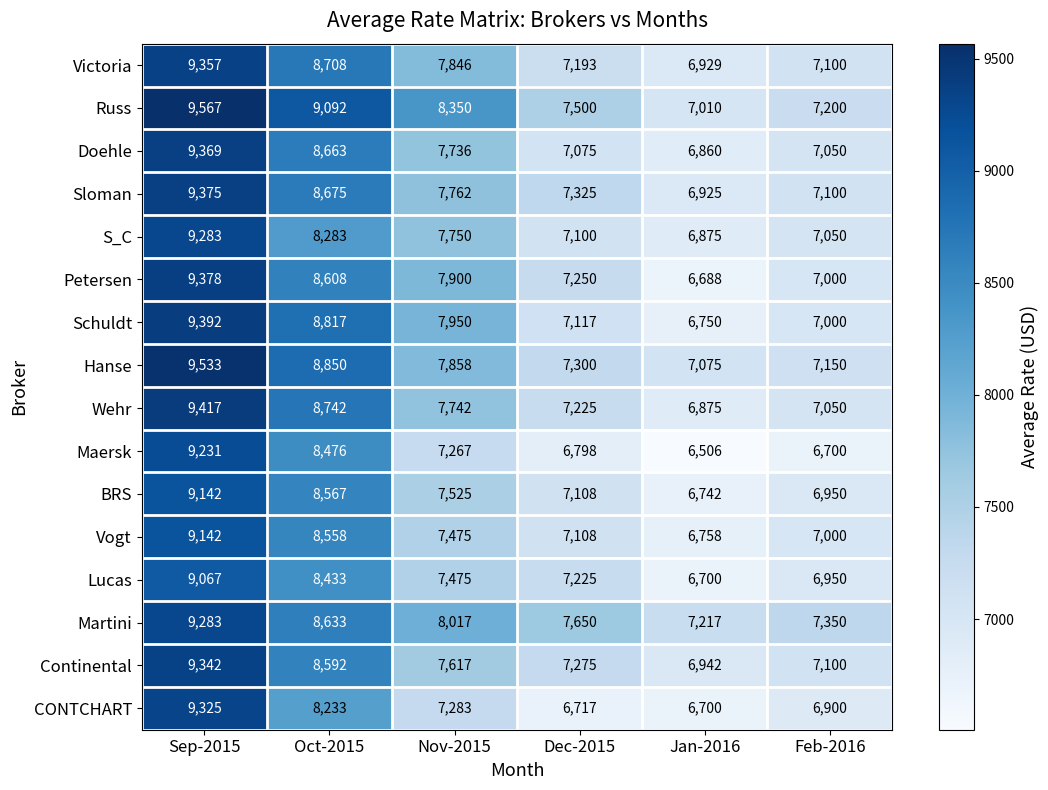

Which label corresponds to the smallest value in the chart?

Jan-2016